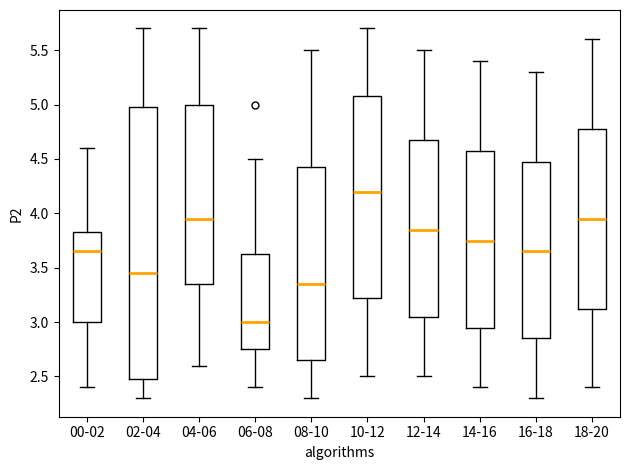

Reading left to right, read every box against the y-axis: the position of its median line, the range the box covers, and the ends of its whiskers. The values are not printed on the chart, so give them approximately, as read against the axis.

00-02: median 3.65, box 3.00 to 3.85, whiskers 2.40 to 4.60
02-04: median 3.45, box 2.50 to 5.00, whiskers 2.30 to 5.70
04-06: median 3.95, box 3.35 to 5.00, whiskers 2.60 to 5.70
06-08: median 3.00, box 2.75 to 3.65, whiskers 2.40 to 4.50
08-10: median 3.35, box 2.65 to 4.45, whiskers 2.30 to 5.50
10-12: median 4.20, box 3.25 to 5.10, whiskers 2.50 to 5.70
12-14: median 3.85, box 3.05 to 4.70, whiskers 2.50 to 5.50
14-16: median 3.75, box 2.95 to 4.60, whiskers 2.40 to 5.40
16-18: median 3.65, box 2.85 to 4.50, whiskers 2.30 to 5.30
18-20: median 3.95, box 3.15 to 4.80, whiskers 2.40 to 5.60